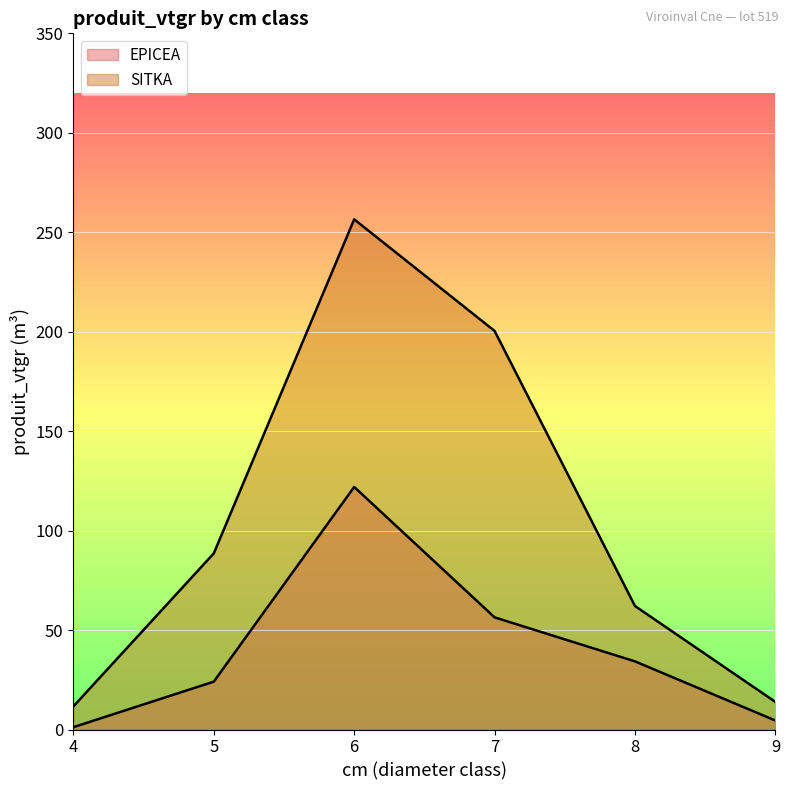

True or false: SITKA and EPICEA cross at least once.

False